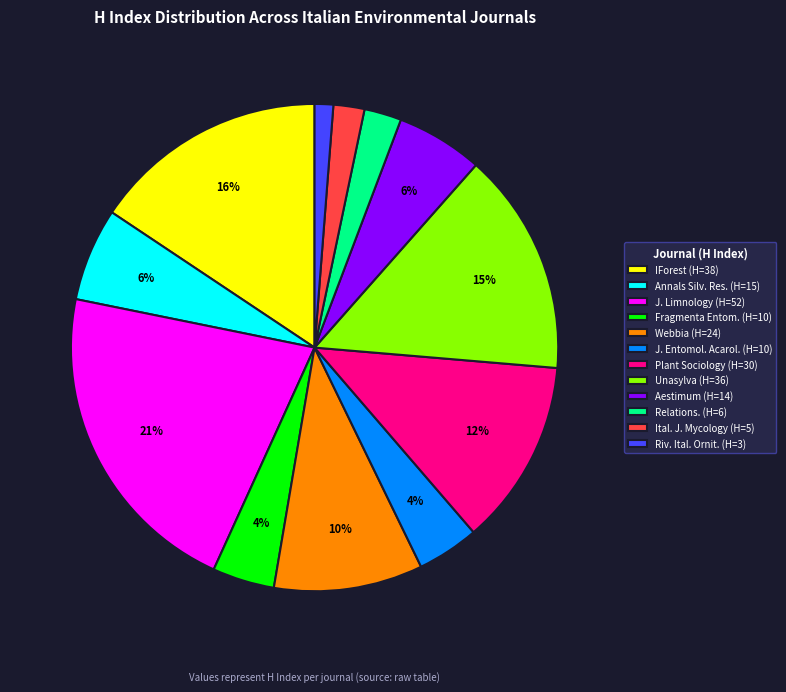

To the nearest percent, what is the difference between the largest and smallest slice percentages?

20%